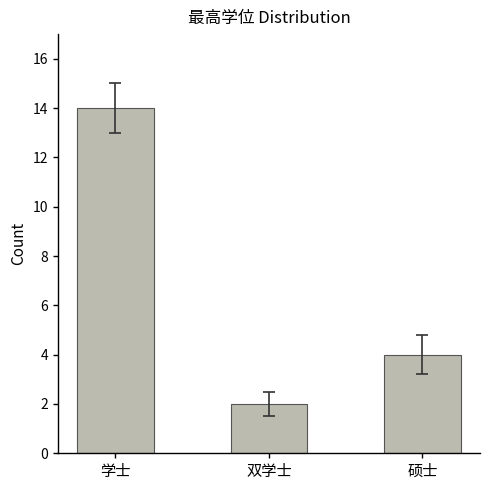

Which category has the lowest value across all series?

双学士